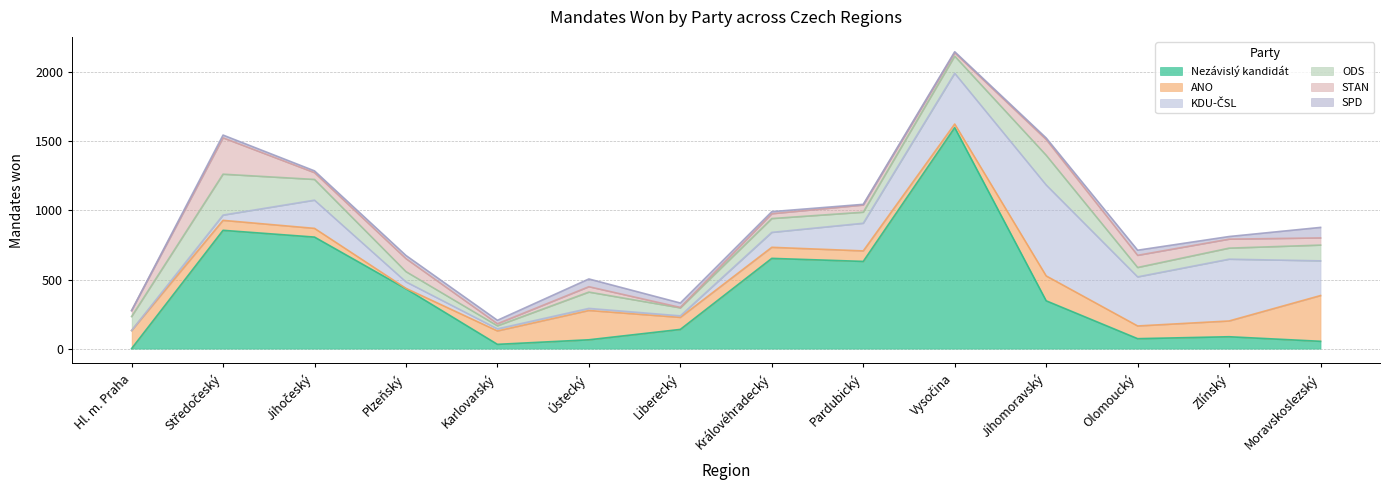

Reading right to left, transcribe all the data shown in this chart.

Nezávislý kandidát: Moravskoslezský=53	Zlínský=86	Olomoucký=72	Jihomoravský=346	Vysočina=1599	Pardubický=631	Královéhradecký=653	Liberecký=139	Ústecký=64	Karlovarský=31	Plzeňský=433	Jihočeský=807	Středočeský=856	Hl. m. Praha=0
ANO: Moravskoslezský=331	Zlínský=114	Olomoucký=92	Jihomoravský=180	Vysočina=26	Pardubický=76	Královéhradecký=80	Liberecký=87	Ústecký=212	Karlovarský=97	Plzeňský=3	Jihočeský=63	Středočeský=72	Hl. m. Praha=131
KDU-ČSL: Moravskoslezský=251	Zlínský=447	Olomoucký=355	Jihomoravský=658	Vysočina=367	Pardubický=200	Královéhradecký=108	Liberecký=11	Ústecký=15	Karlovarský=15	Plzeňský=47	Jihočeský=204	Středočeský=38	Hl. m. Praha=0
ODS: Moravskoslezský=114	Zlínský=80	Olomoucký=68	Jihomoravský=215	Vysočina=124	Pardubický=80	Královéhradecký=100	Liberecký=58	Ústecký=118	Karlovarský=22	Plzeňský=74	Jihočeský=150	Středočeský=296	Hl. m. Praha=101
STAN: Moravskoslezský=52	Zlínský=65	Olomoucký=88	Jihomoravský=114	Vysočina=25	Pardubický=52	Královéhradecký=35	Liberecký=3	Ústecký=39	Karlovarský=15	Plzeňský=94	Jihočeský=49	Středočeský=263	Hl. m. Praha=43
SPD: Moravskoslezský=76	Zlínský=19	Olomoucký=37	Jihomoravský=11	Vysočina=7	Pardubický=5	Královéhradecký=15	Liberecký=32	Ústecký=56	Karlovarský=25	Plzeňský=23	Jihočeský=13	Středočeský=20	Hl. m. Praha=0